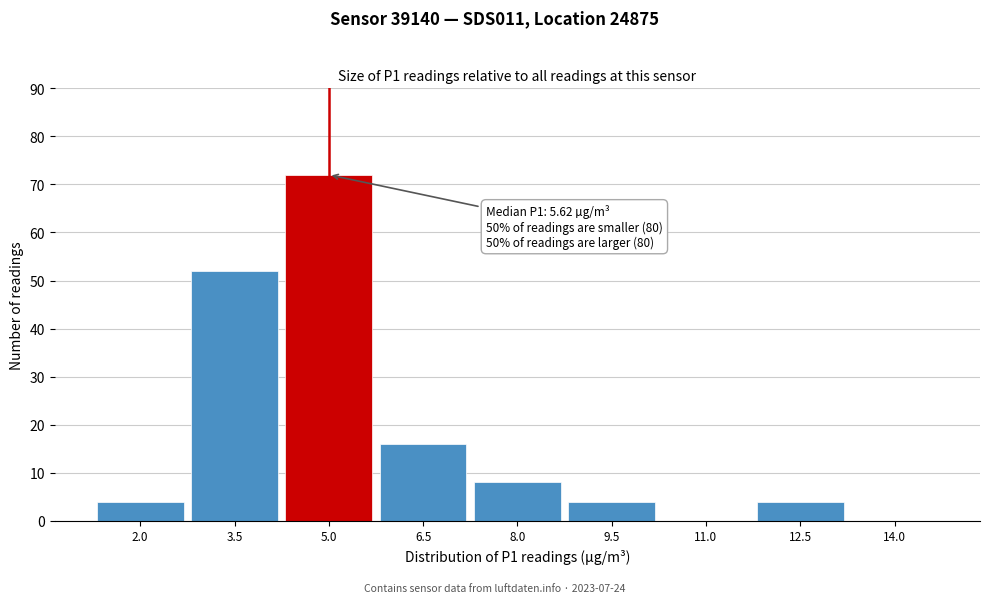

Reading left to right, list all the values displayed in this chart.

2.0=4	3.5=52	5.0=72	6.5=16	8.0=8	9.5=4	11.0=0	12.5=4	14.0=0